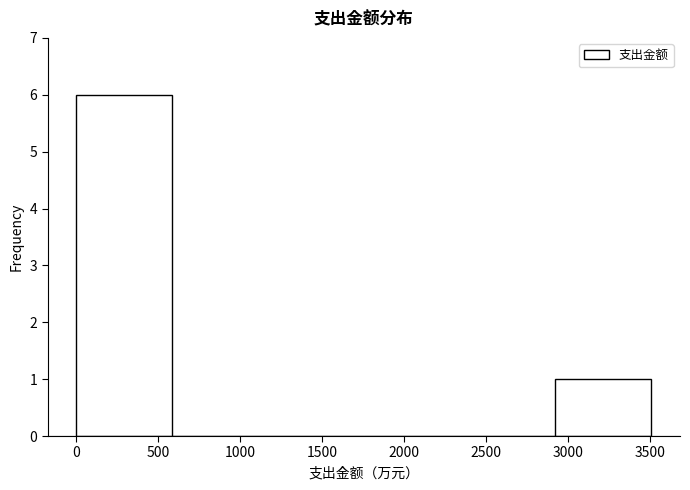

Reading left to right, list every bar in this chart as the range it spans on the x-axis followed by its height. Neither the bar edges nor the heights are printed on the chart, so give them approximately, as read against the axes.

0 to 600: 6
600 to 1150: 0
1150 to 1750: 0
1750 to 2350: 0
2350 to 2900: 0
2900 to 3500: 1